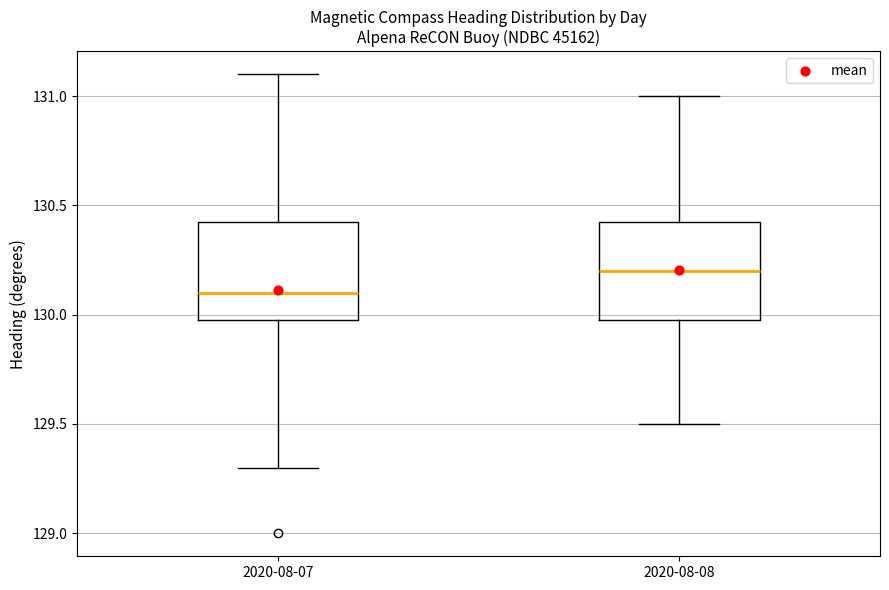

Which box's median line is the lowest?

2020-08-07